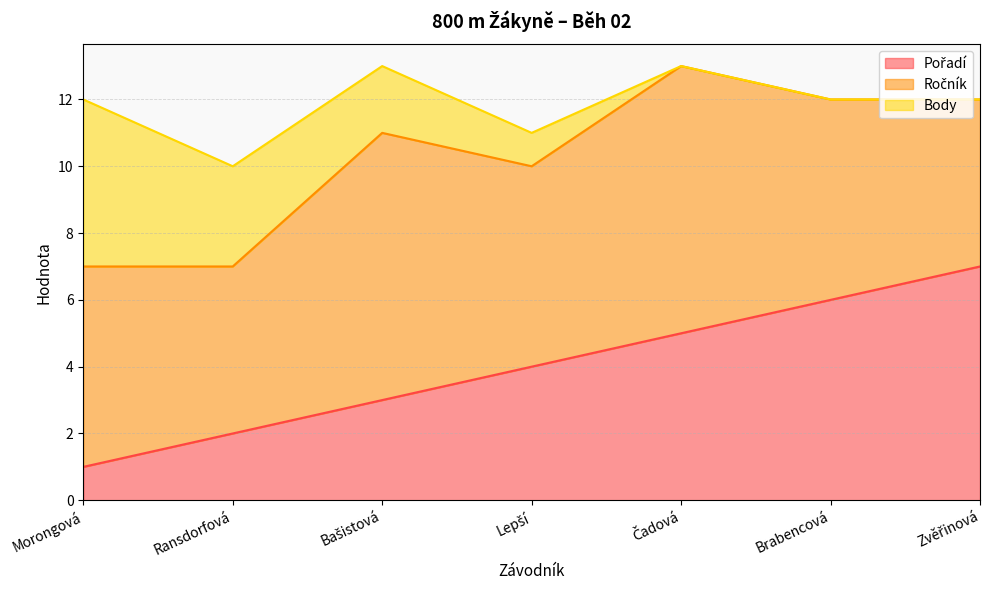

How many intersections are there between Pořadí and Body?

1